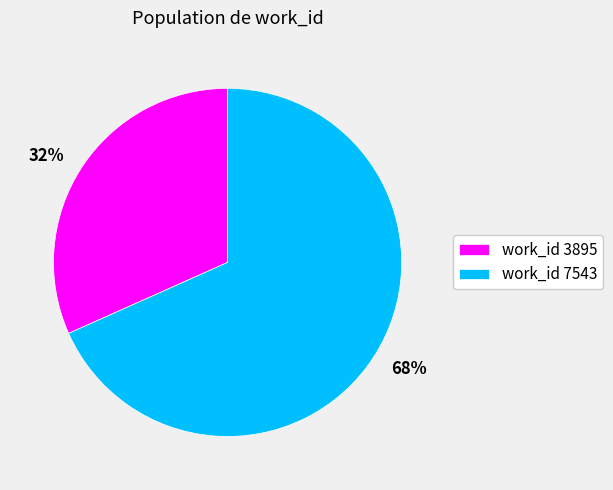

Is there any slice that represents more than half of the pie?

Yes